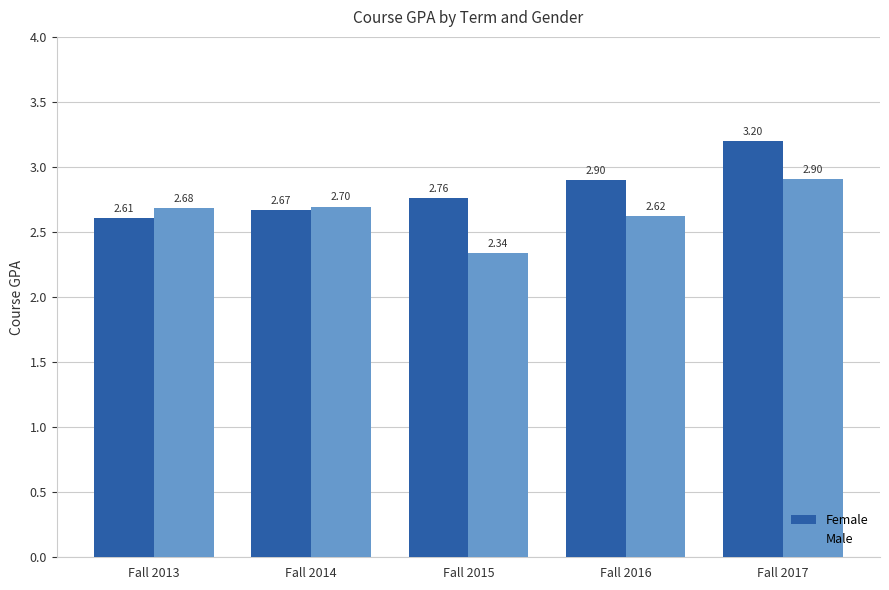

What is the sum of all Female values?

14.1